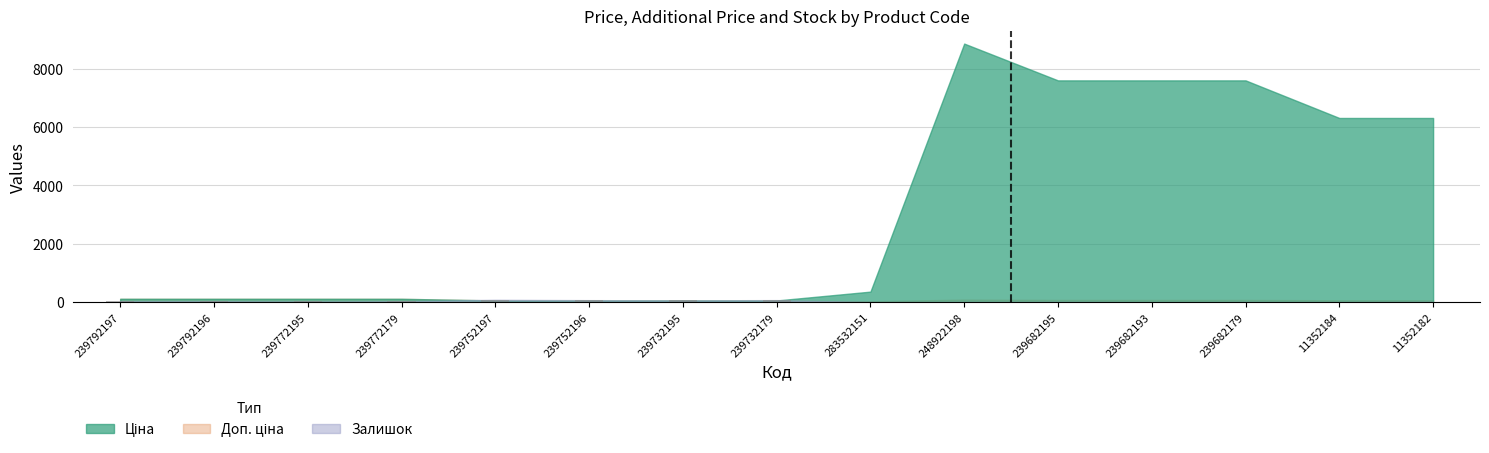

Are the bars horizontal?

No